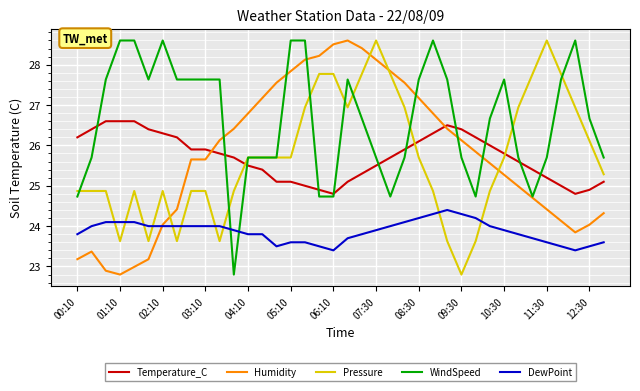

What are all the series names shown in the legend?

Temperature_C, Humidity, Pressure, WindSpeed, DewPoint